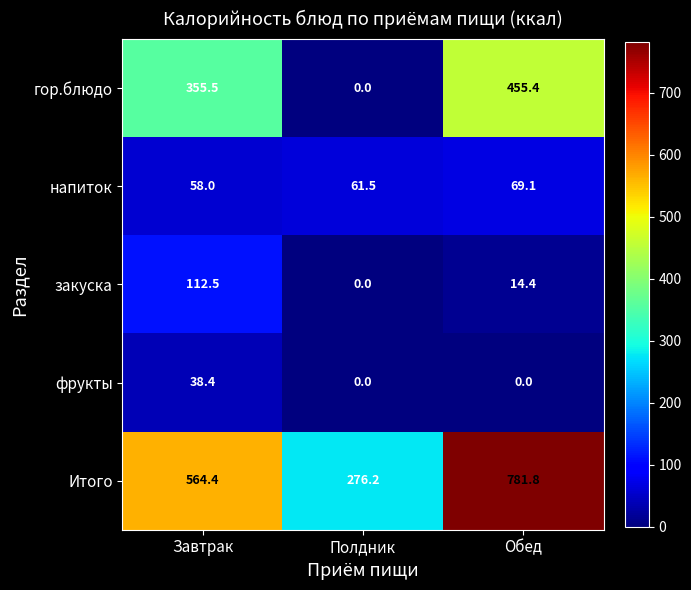

What is the difference between the highest and lowest values at Полдник?

276.2